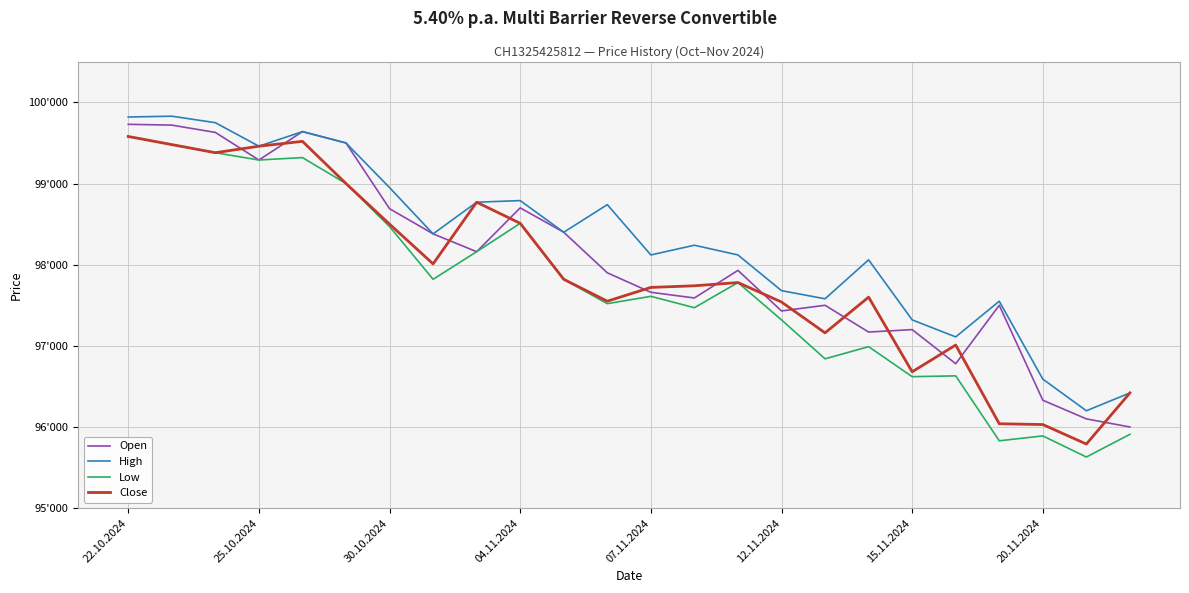

What is the value of the Open point at the 22nd from the left?

96330